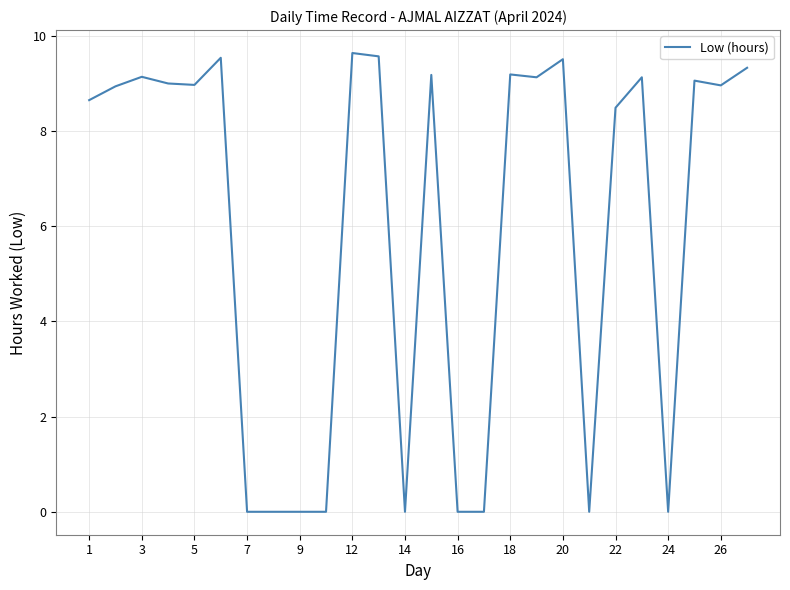

What is the greatest value displayed?

9.6